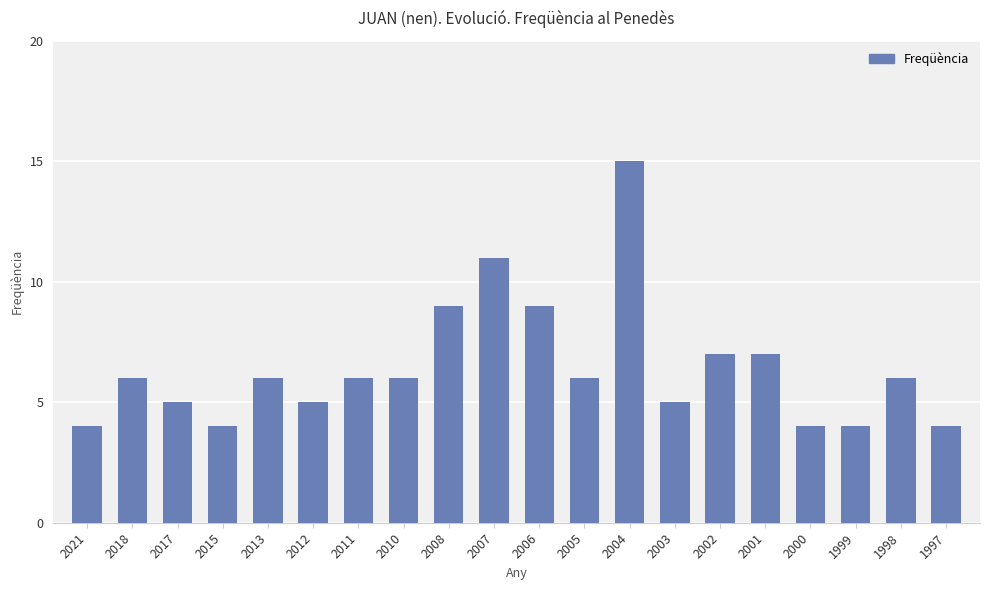

What is the minimum value shown in the chart?

4